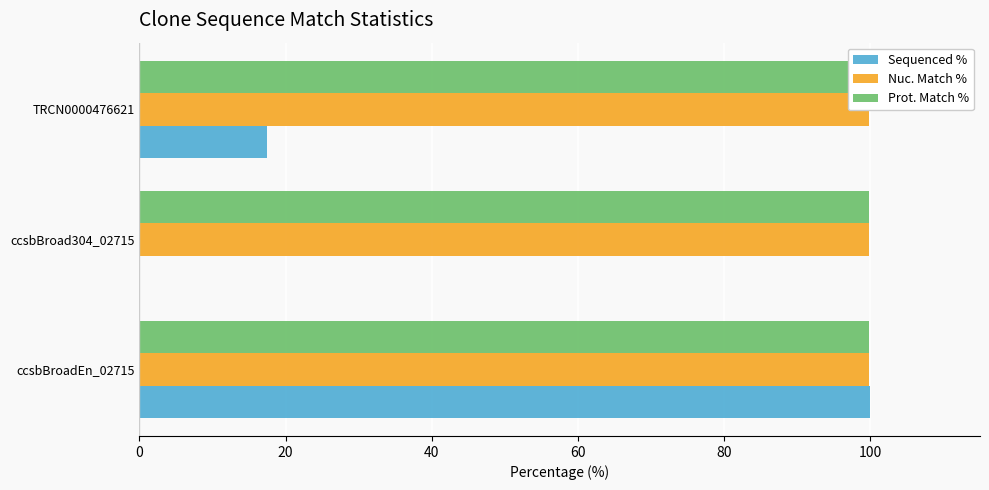

How many bars are there in each group?

3